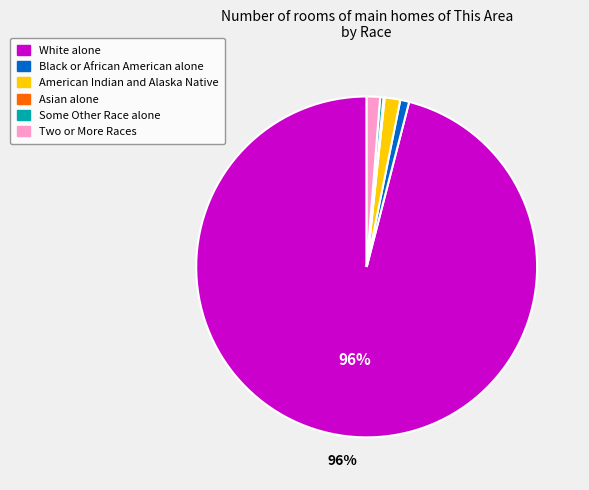

Is there a majority slice in this chart?

Yes